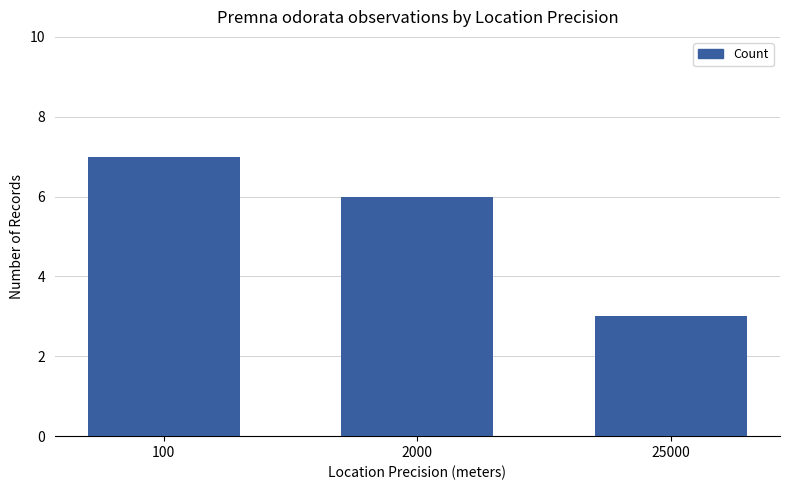

Count the values in the range 3 to 7.

3